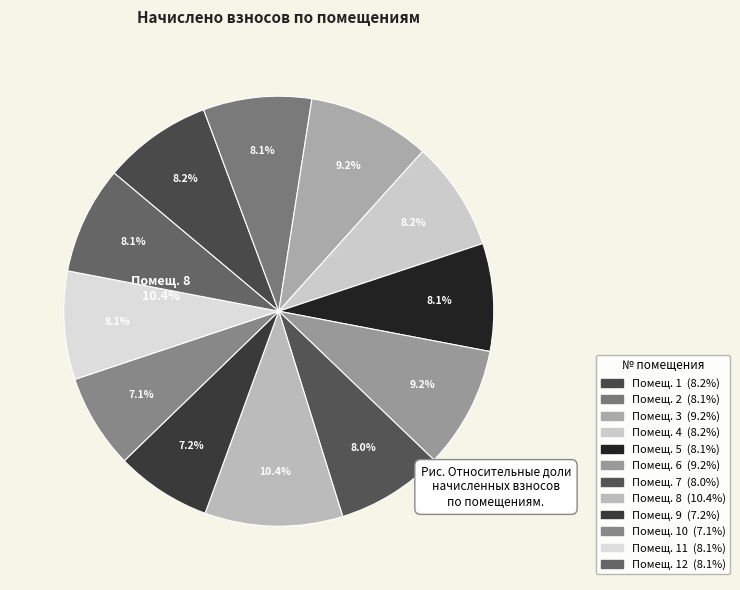

Rank the categories by value from lowest to highest.

10, 9, 7, 5, 12, 2, 11, 1, 4, 6, 3, 8